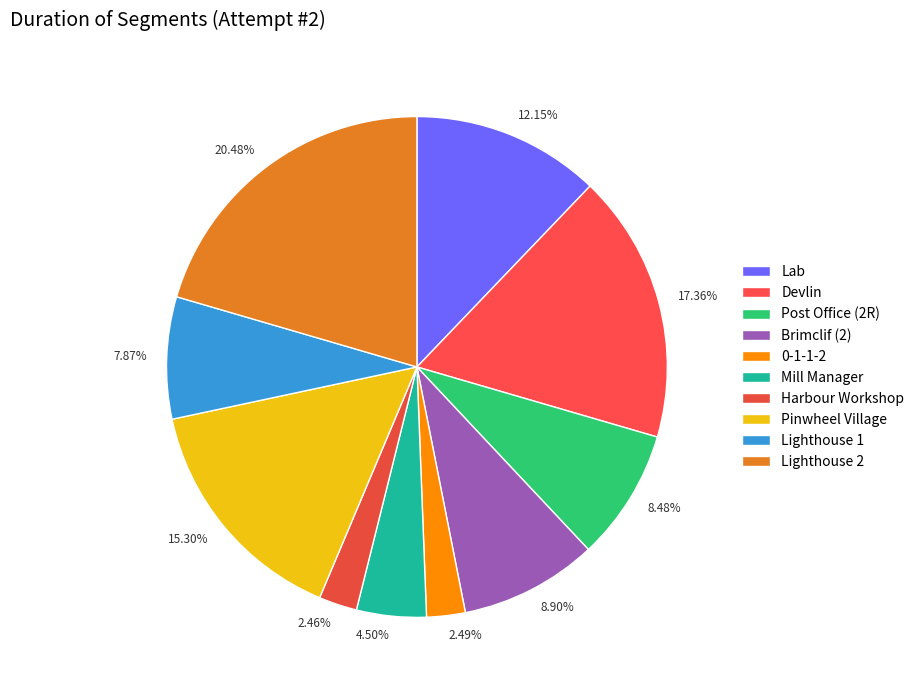

Which slice is the largest?

Lighthouse 2